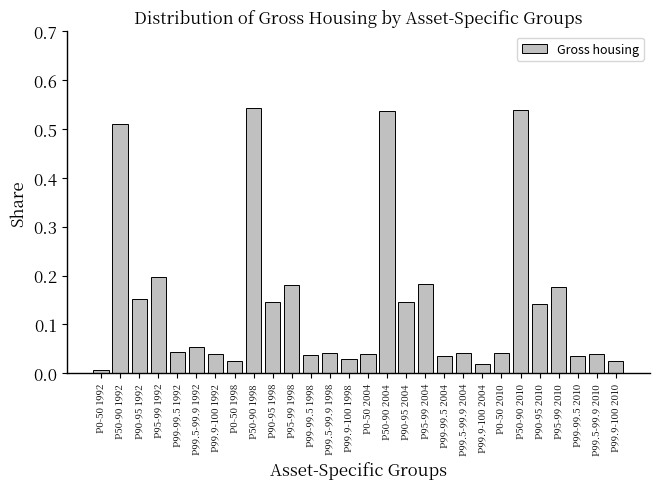

What is the label of the 22nd bar from the right?

P99.9-100 1992